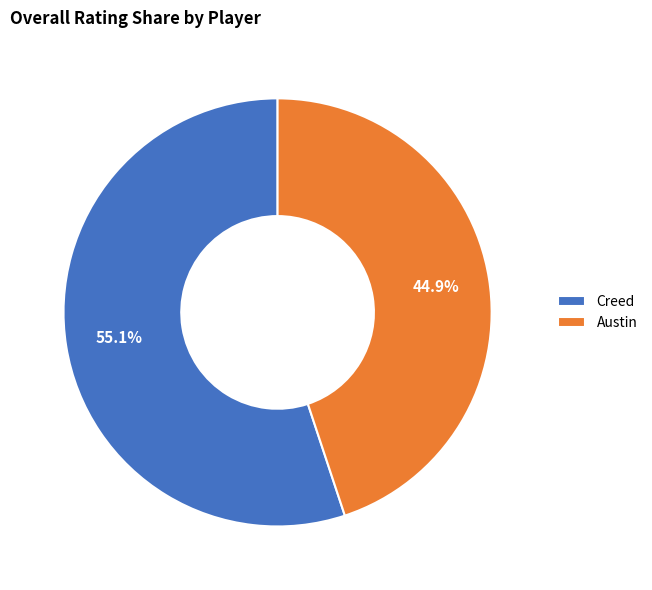

Count the number of slices in the pie.

2